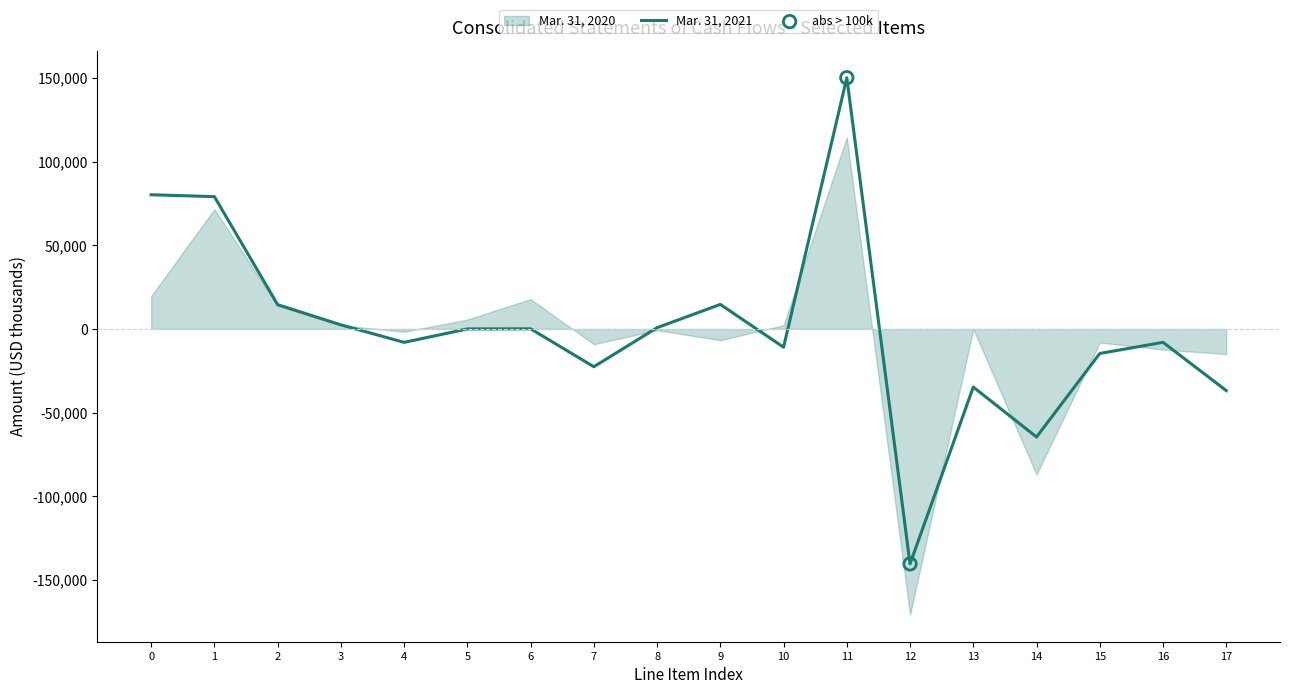

The value of Mar. 31, 2021 at 4 is -8021. True or false?

True